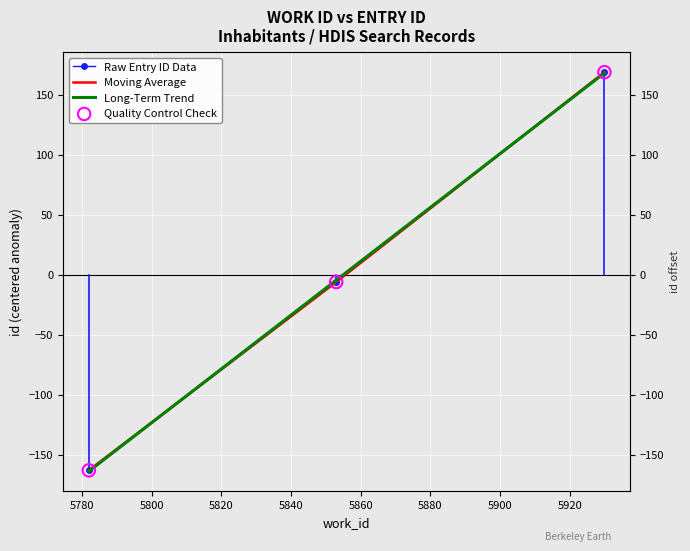

Between 5782 and 5930, which is larger?

5930